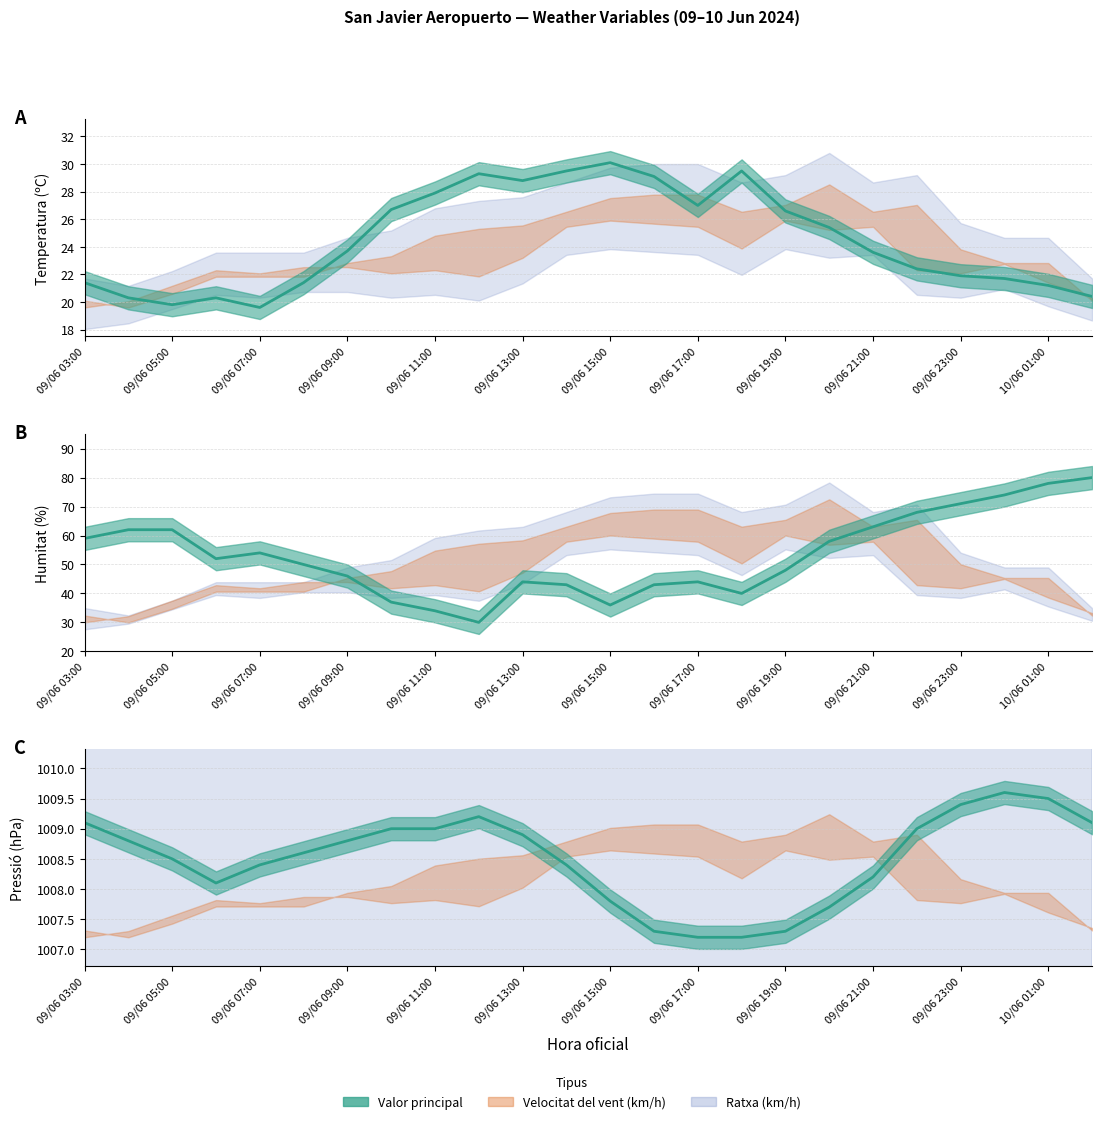

Where is Pressió (hPa) nearest to the value 1008?

09/06 06:00